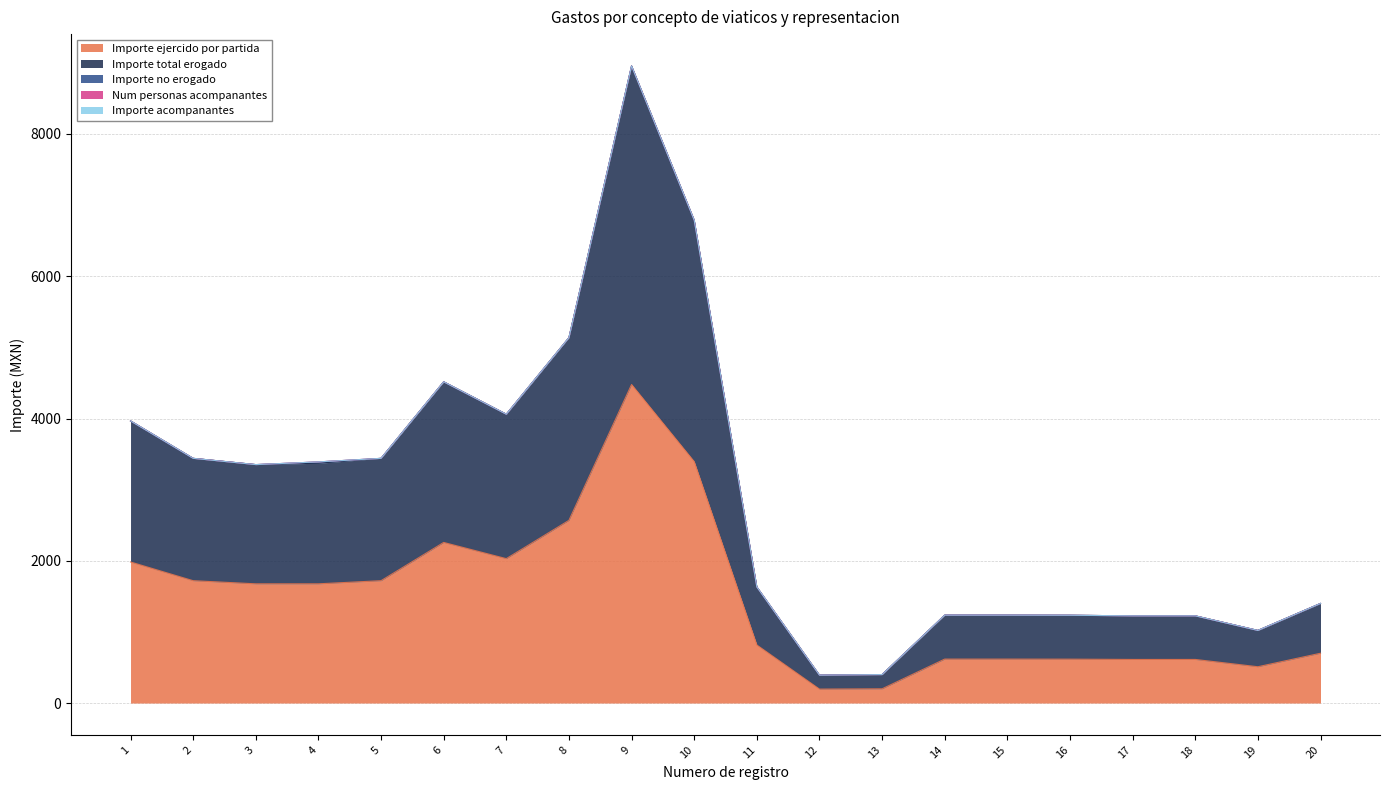

What is the average value of the Importe total erogado series?

1451.2